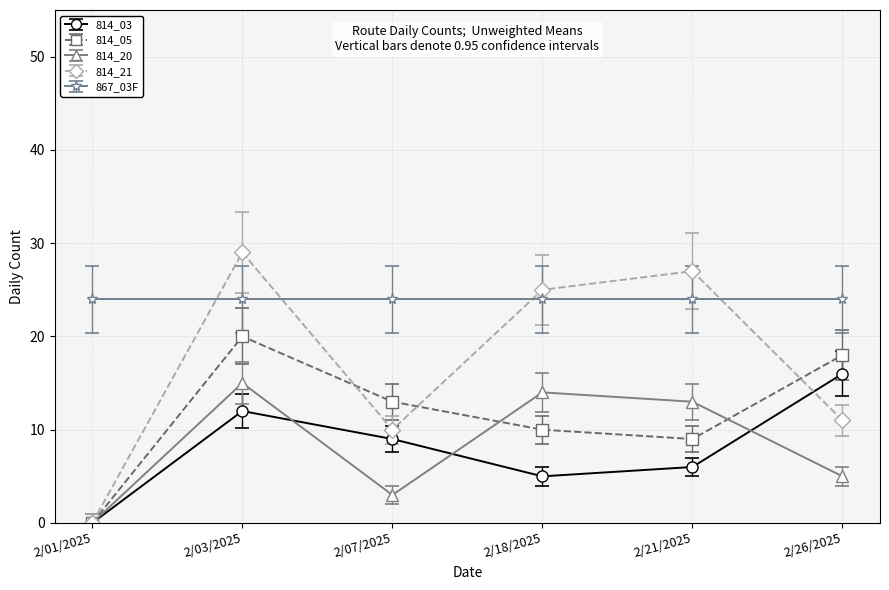

At which label does 814_03 first exceed 9?

2/03/2025